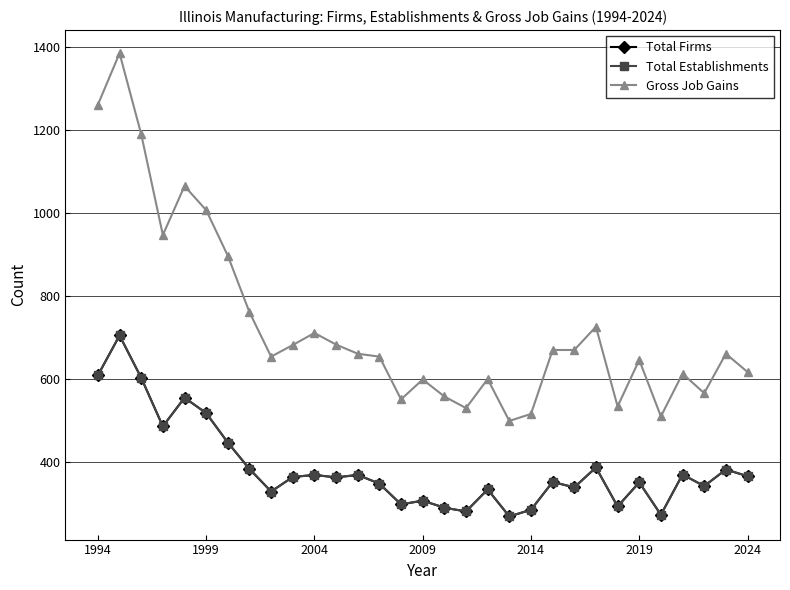

Which series has the largest total across all categories?

Gross Job Gains